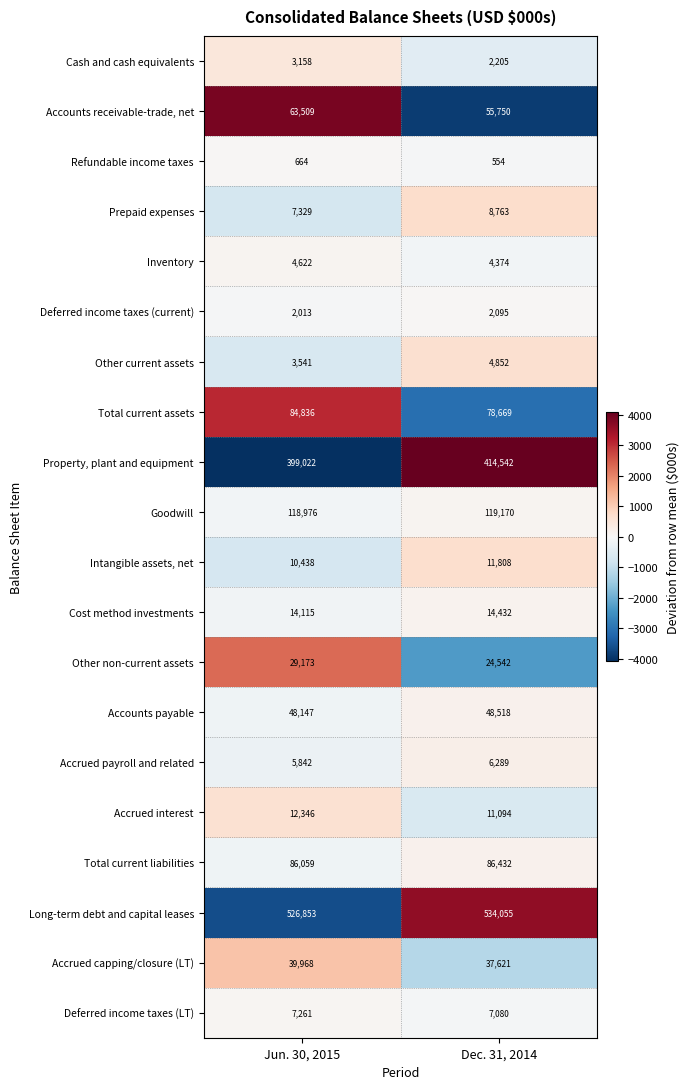

What value does the Total current liabilities series have at Jun. 30, 2015, to the nearest 50?

86050